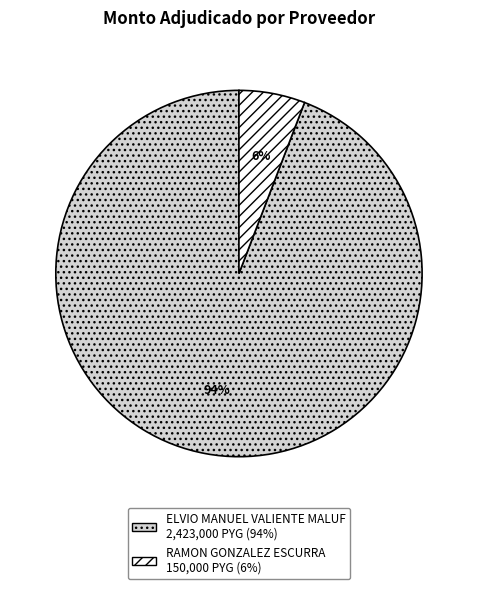

How many segments does this pie chart have?

2